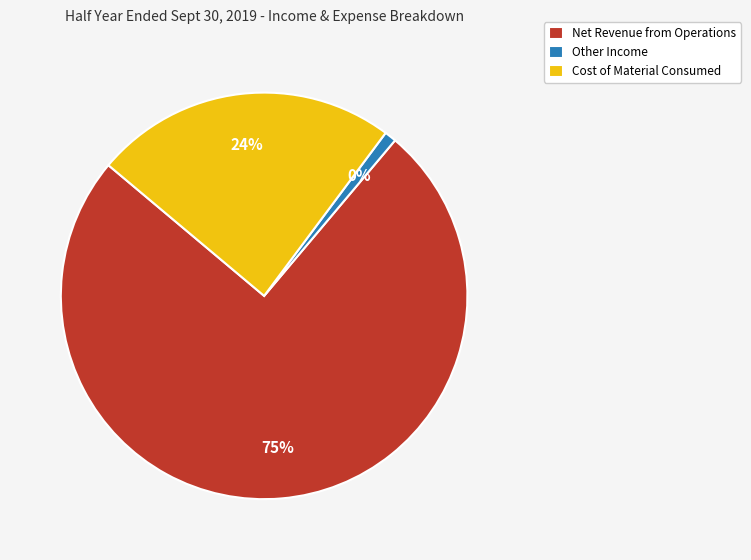

Does Cost of Material Consumed account for over 50% of the chart?

No